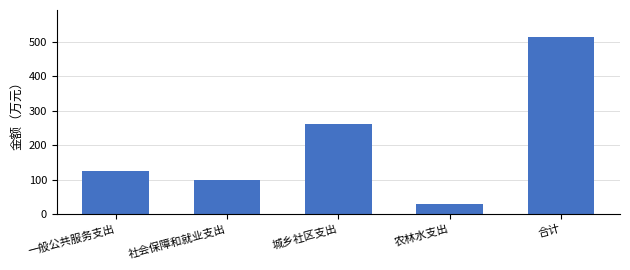

What is the value of the 2nd bar from the left?

99.0